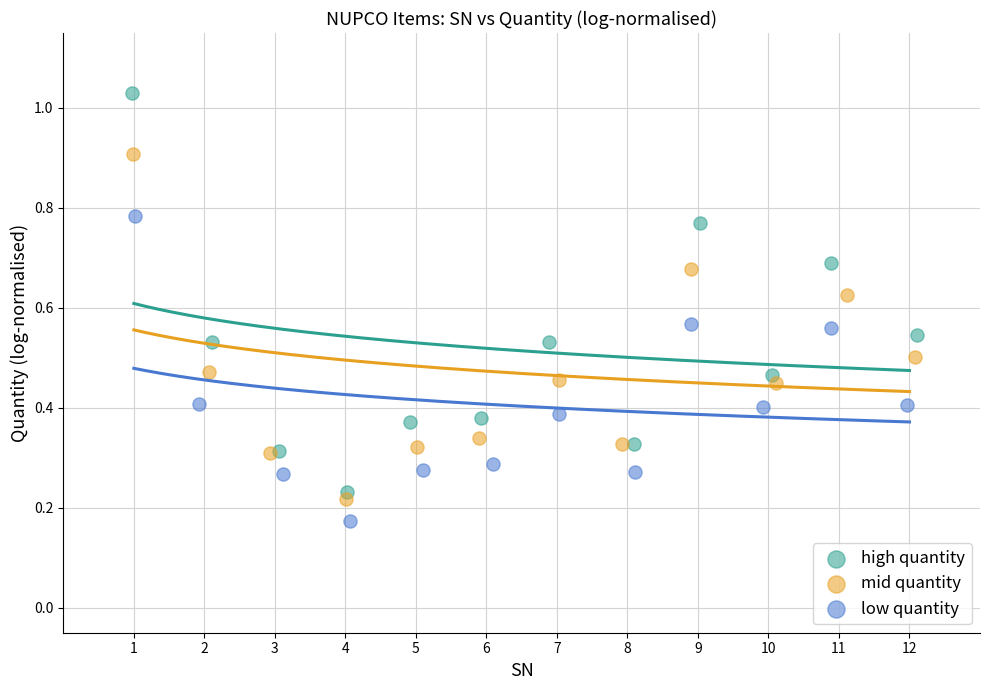

Which series has the widest spread of Y values?

high quantity